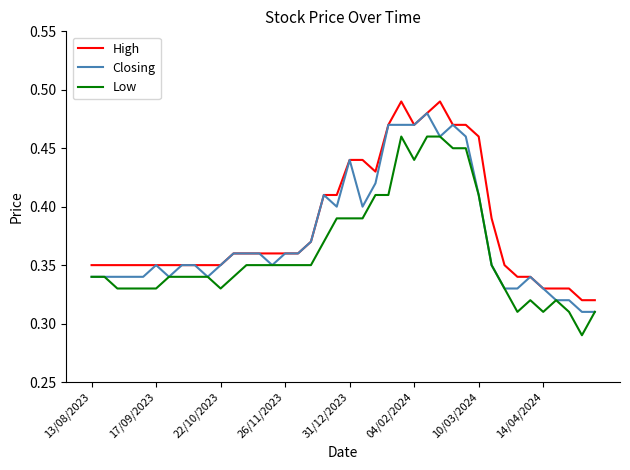

List the series in order of their overall mean, highest first.

High, Closing, Low